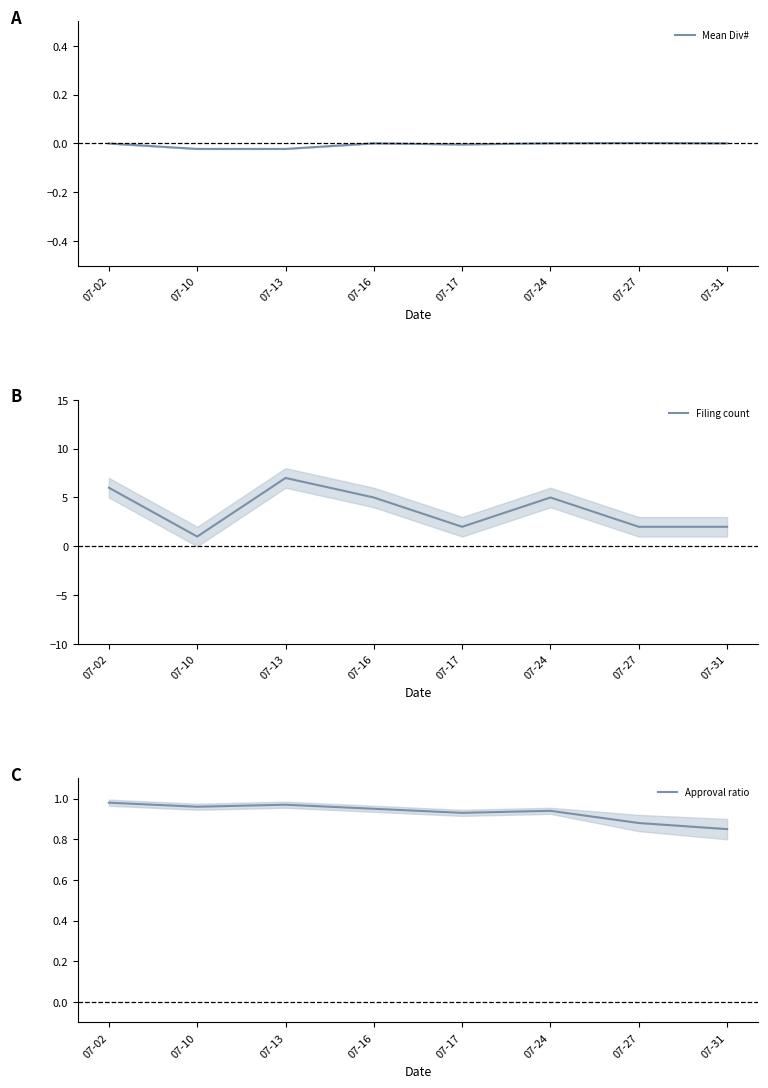

Which series has the largest total across all categories?

Filing count